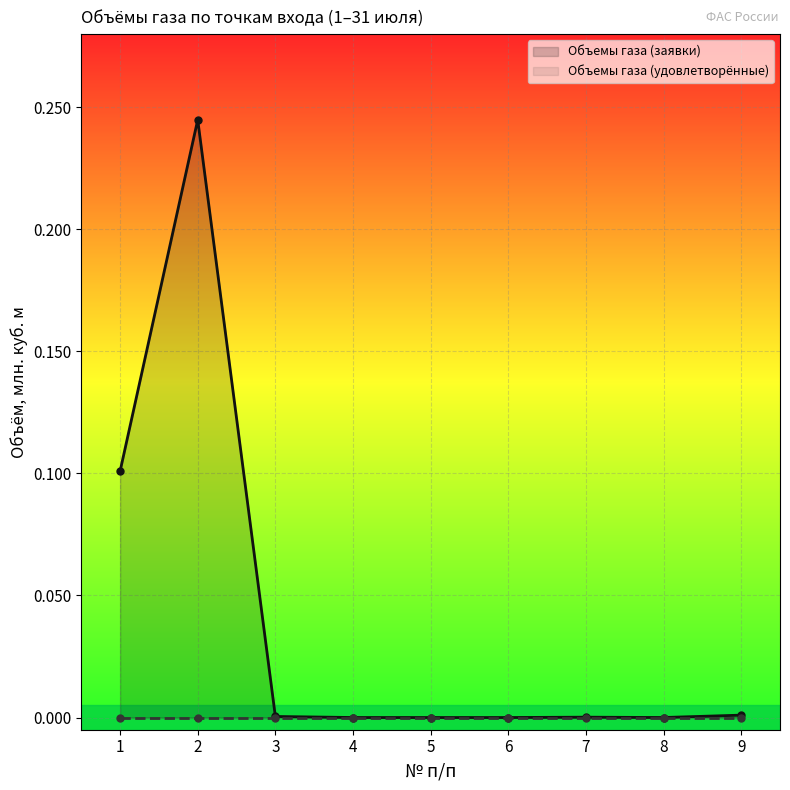

How many interior local valleys (lower than both neighbors) does the data have?

1